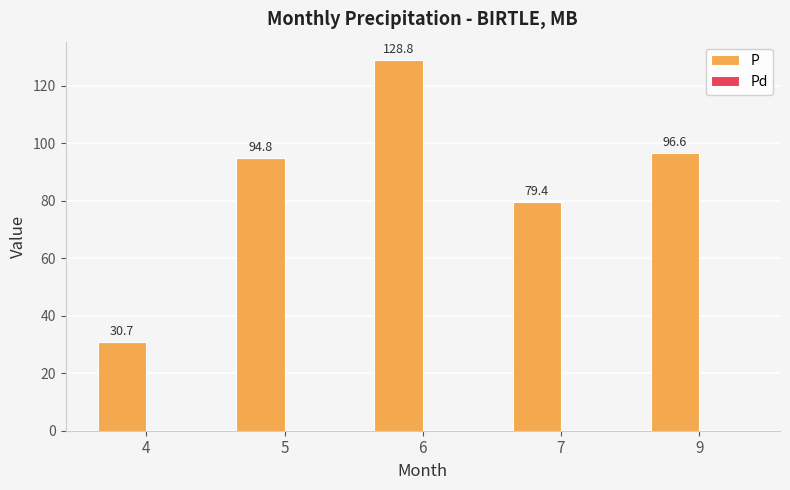

Where does the data first go above 94?

5